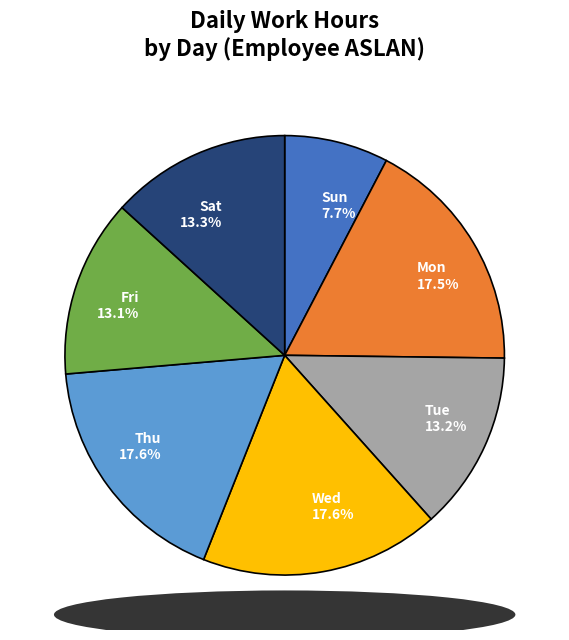

Does any single category account for the majority?

No